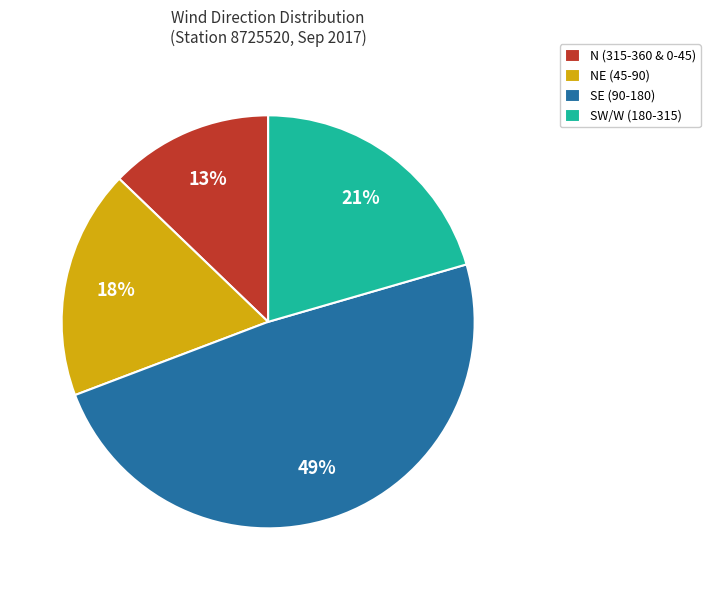

Is the sum of SW/W (180-315) and NE (45-90) greater than half?

No